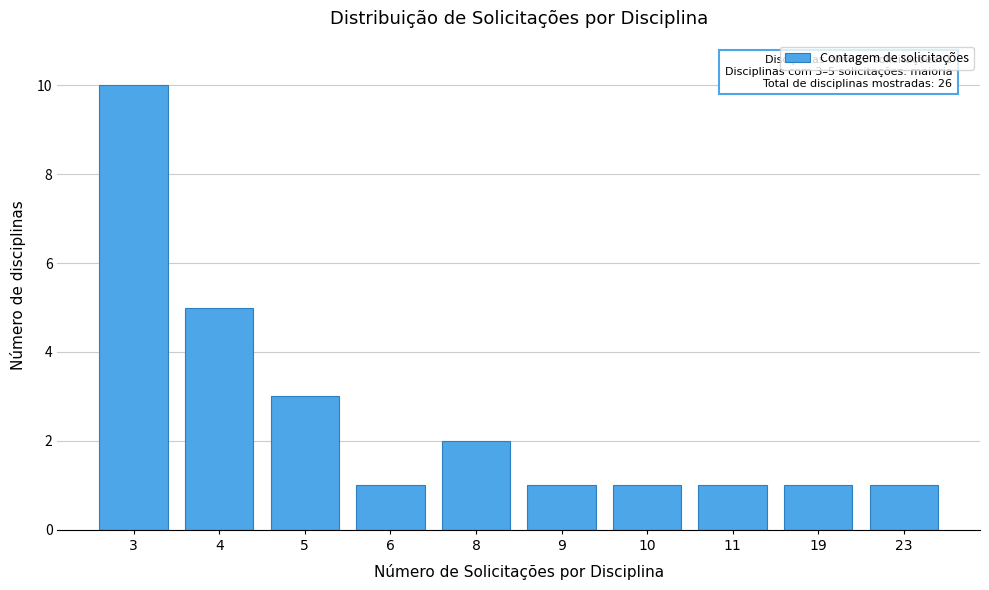

Reading left to right, transcribe all the data shown in this chart.

3=10	4=5	5=3	6=1	8=2	9=1	10=1	11=1	19=1	23=1